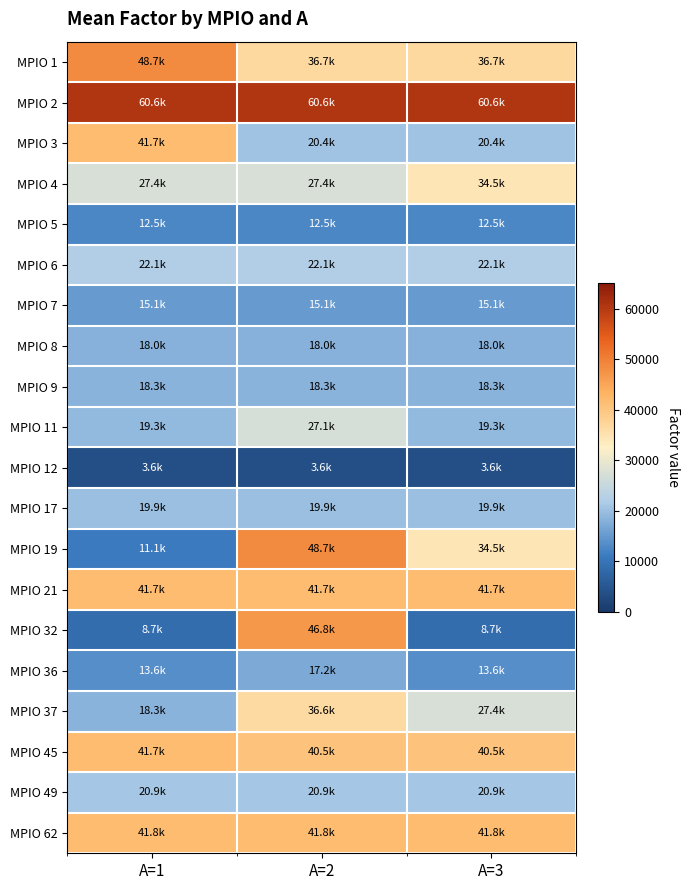

Reading right to left, transcribe all the data shown in this chart.

MPIO 1: A=3=36666.8	A=2=36666.8	A=1=48705.0
MPIO 2: A=3=60562.2	A=2=60562.2	A=1=60562.2
MPIO 3: A=3=20423.3	A=2=20423.3	A=1=41732.2
MPIO 4: A=3=34468.6	A=2=27360.0	A=1=27360.0
MPIO 5: A=3=12527.4	A=2=12527.4	A=1=12527.4
MPIO 6: A=3=22119.5	A=2=22119.5	A=1=22119.5
MPIO 7: A=3=15062.8	A=2=15062.8	A=1=15062.8
MPIO 8: A=3=18044.2	A=2=18044.2	A=1=18044.2
MPIO 9: A=3=18331.9	A=2=18331.9	A=1=18331.9
MPIO 11: A=3=19278.6	A=2=27085.6	A=1=19278.6
MPIO 12: A=3=3604.6	A=2=3604.6	A=1=3604.6
MPIO 17: A=3=19901.5	A=2=19901.5	A=1=19901.5
MPIO 19: A=3=34468.6	A=2=48705.0	A=1=11128.9
MPIO 21: A=3=41732.2	A=2=41732.2	A=1=41732.2
MPIO 32: A=3=8724.9	A=2=46762.4	A=1=8724.9
MPIO 36: A=3=13588.2	A=2=17157.7	A=1=13588.2
MPIO 37: A=3=27360.0	A=2=36550.2	A=1=18314.1
MPIO 45: A=3=40504.1	A=2=40504.1	A=1=41732.2
MPIO 49: A=3=20924.1	A=2=20924.1	A=1=20924.1
MPIO 62: A=3=41816.2	A=2=41816.2	A=1=41816.2